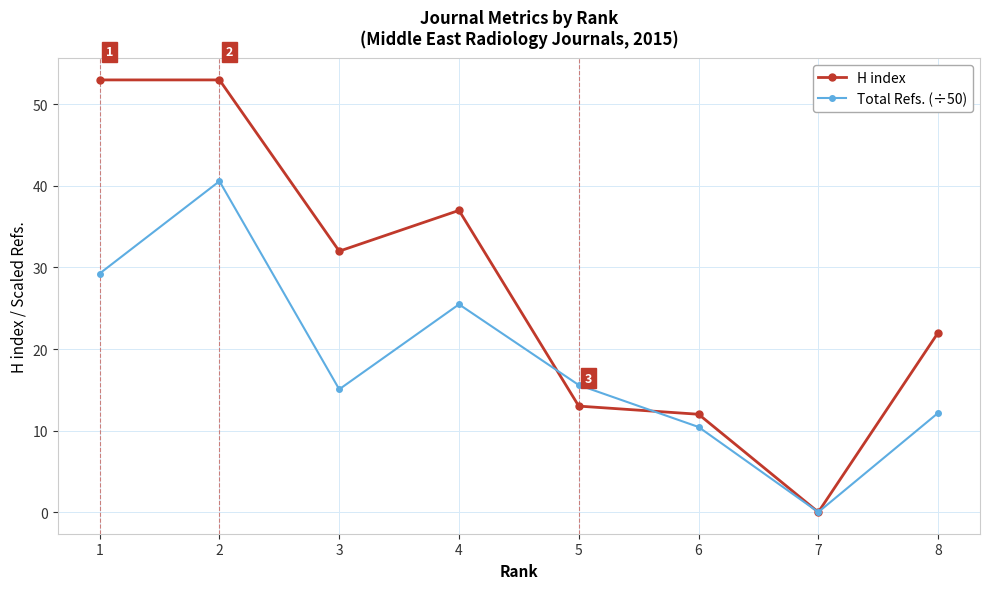

What is the maximum value for Total Refs. (÷50)?

40.6